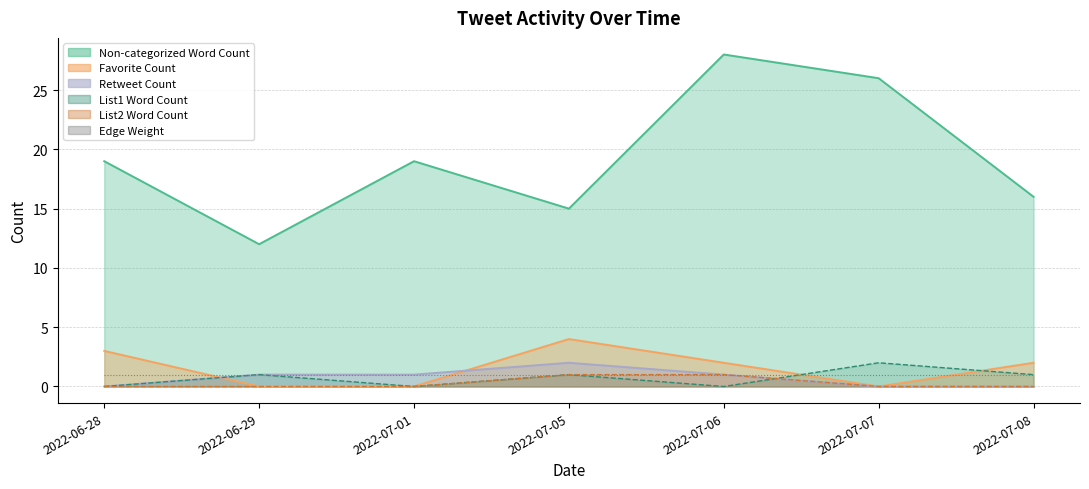

What are all the series names shown in the legend?

List1 Word Count, List2 Word Count, Edge Weight